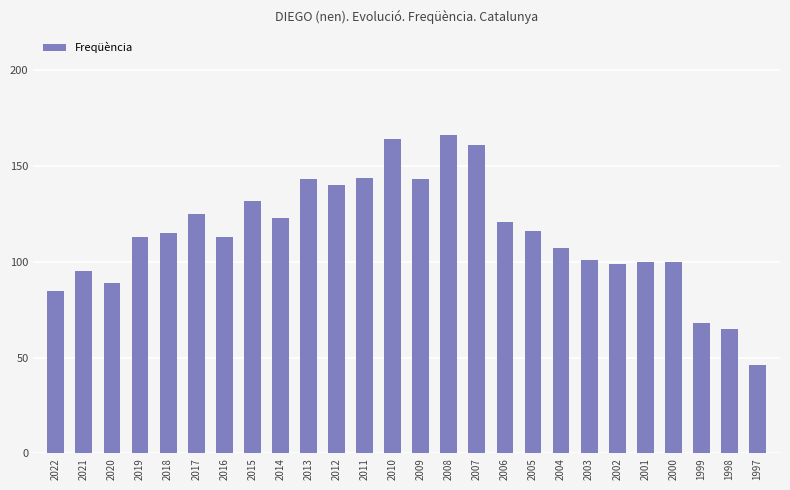

The chart shows a value of 113 at 2016. True or false?

True